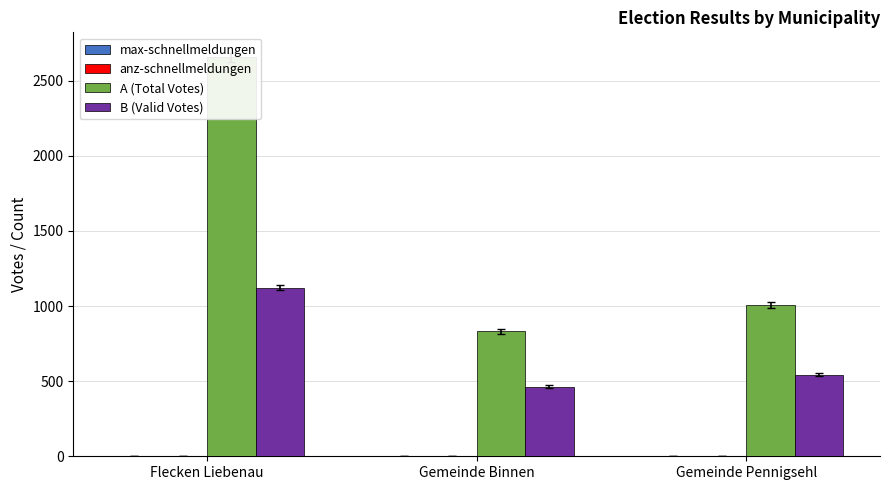

What is the value of the A (Total Votes) bar at the 1st from the left?

2658